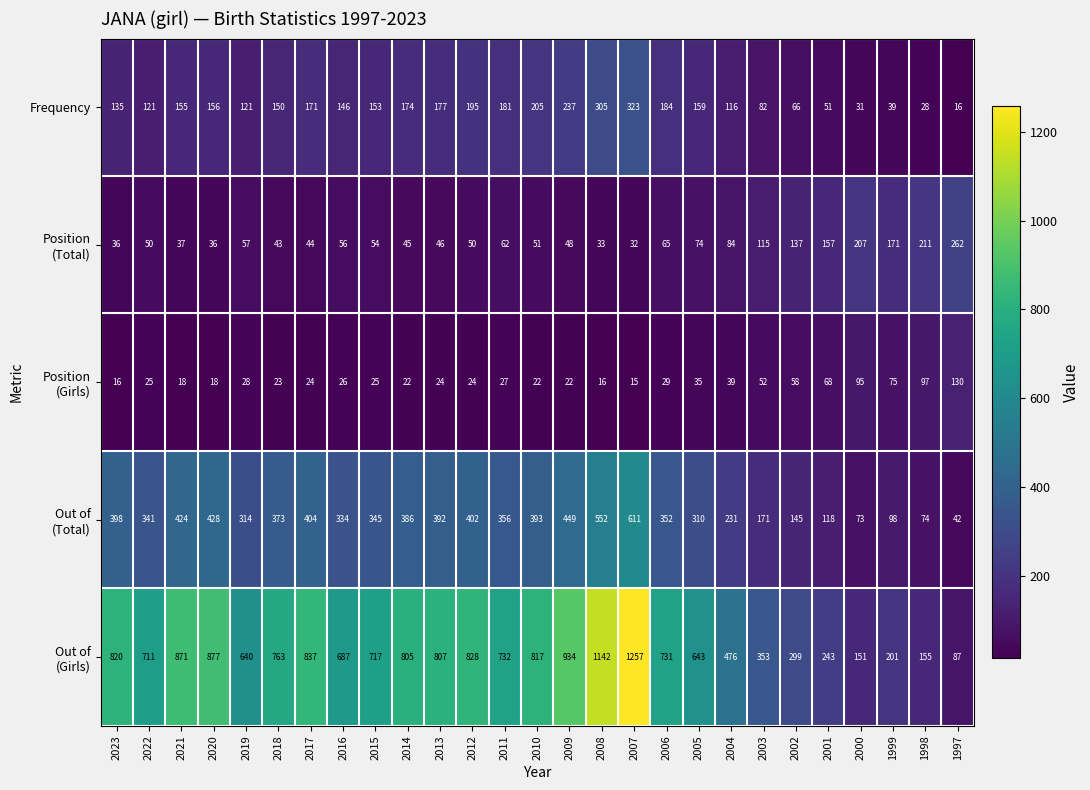

What is the maximum value shown in the chart?

1257